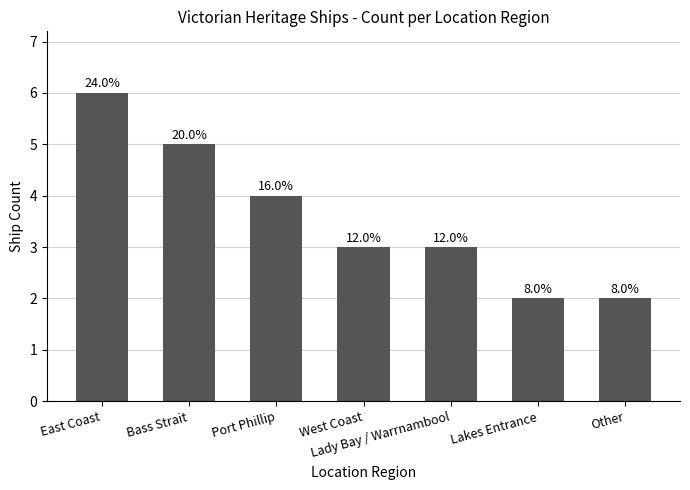

List the labels in order of value, smallest first.

Lakes Entrance, Other, West Coast, Lady Bay / Warrnambool, Port Phillip, Bass Strait, East Coast